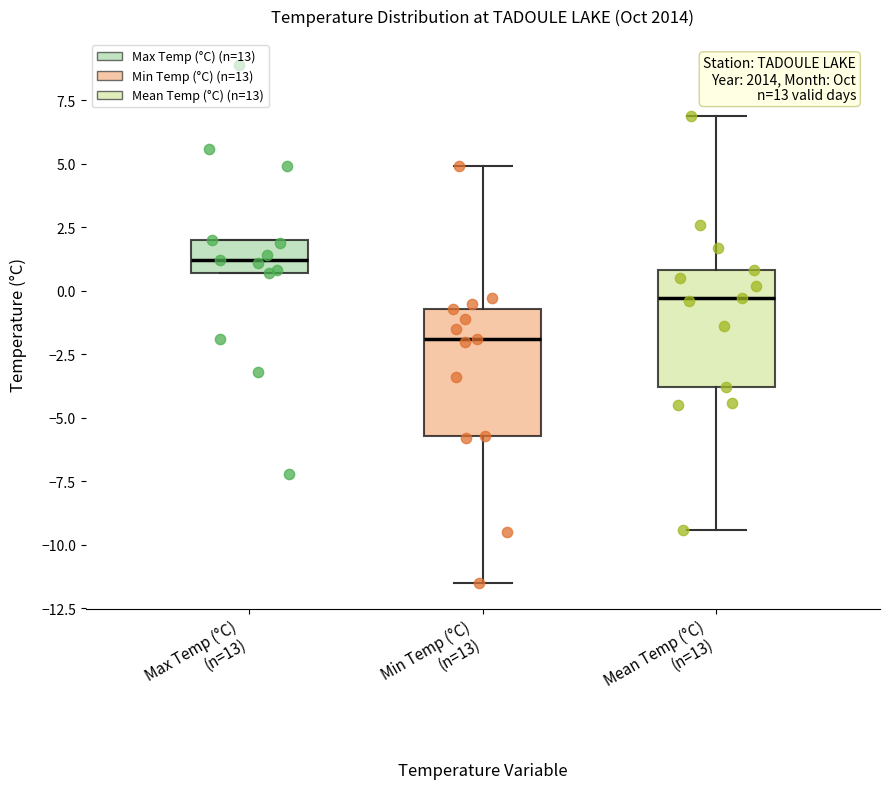

Reading left to right, transcribe this box plot: for each box, give where its median line is, the range the box spans, and where its two whiskers end, as read against the y-axis. The values are not printed on the chart, so give them approximately, as read against the axis.

Max Temp (°C) (n=13): median 1.0, box 0.5 to 2.0, whiskers 0.5 to 2.0
Min Temp (°C) (n=13): median -2.0, box -5.5 to -0.5, whiskers -11.5 to 5.0
Mean Temp (°C) (n=13): median -0.5, box -4.0 to 1.0, whiskers -9.5 to 7.0